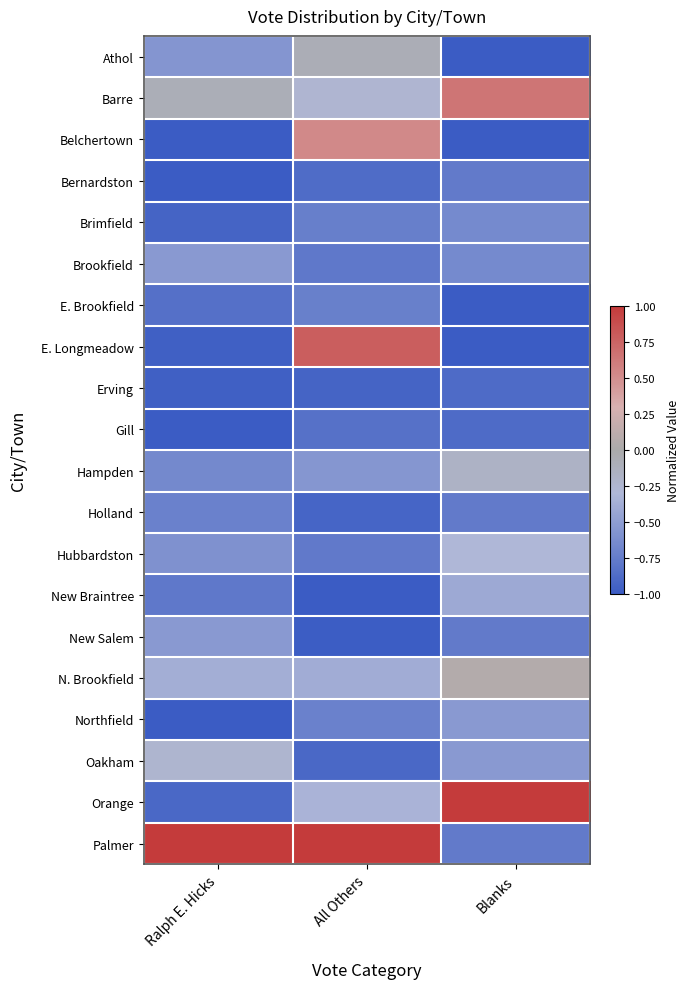

What is the smallest value displayed?

-1.0